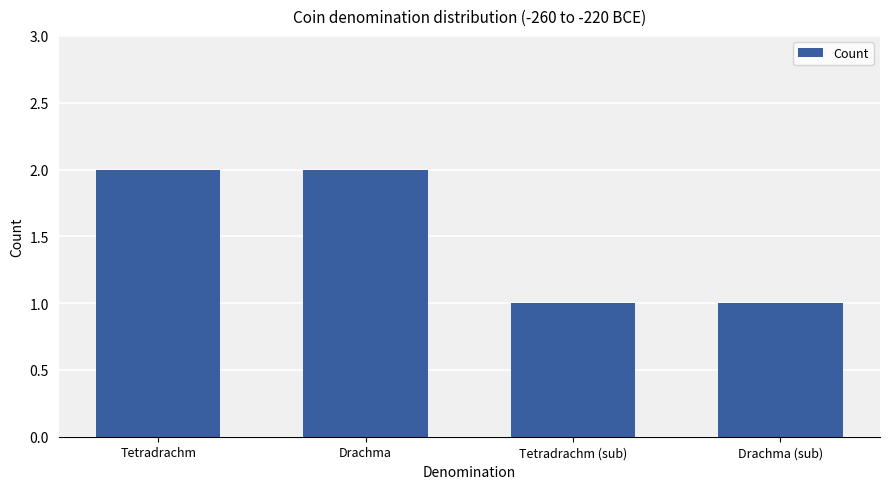

True or false: the data shows 1 at Tetradrachm (sub).

True